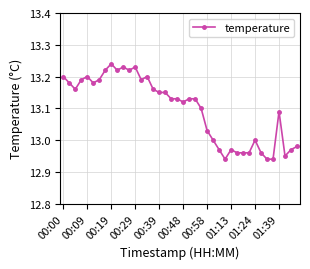

True or false: there are more than 1 points higher than both neighbors.

True